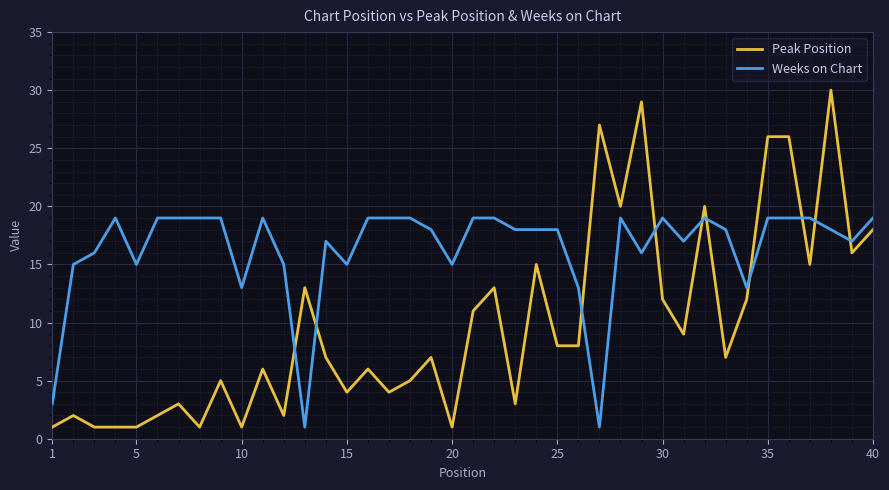

Rank the series by their average value, from lowest to highest.

Peak Position, Weeks on Chart